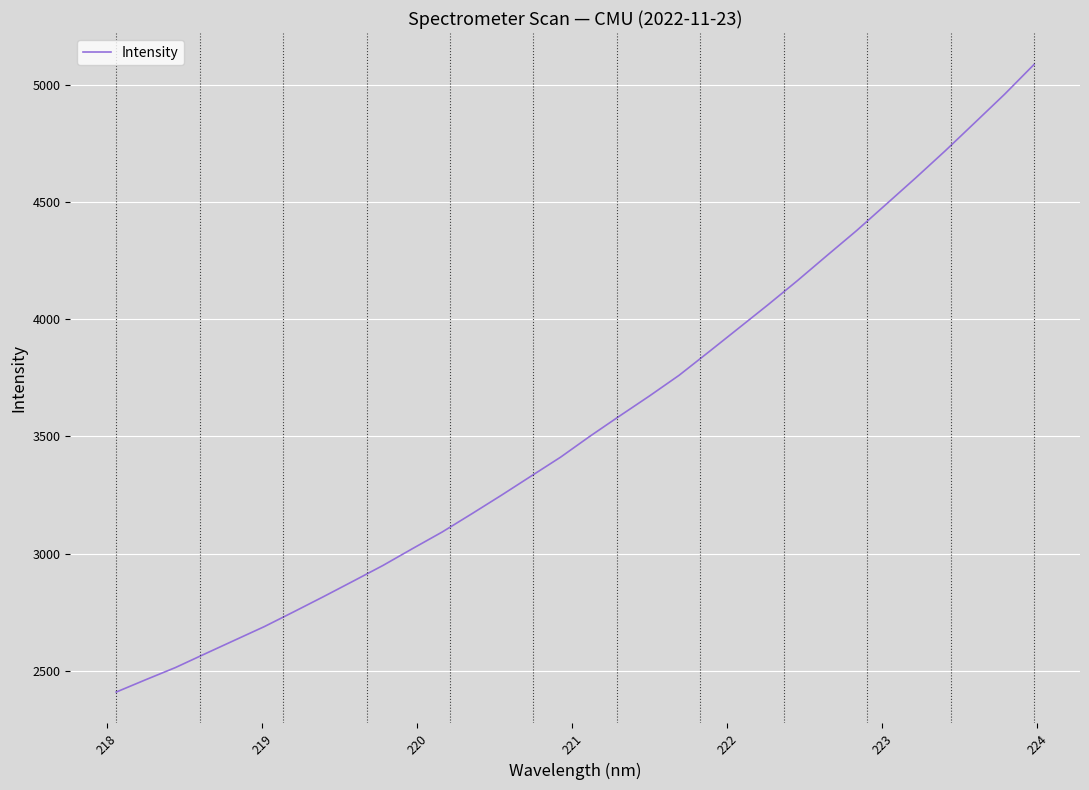

What is the minimum value shown in the chart?

2409.6